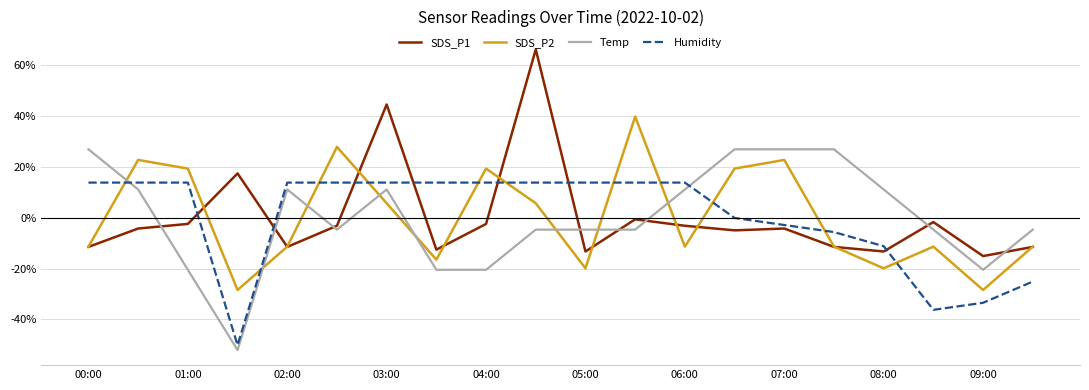

How many intersections are there between SDS_P1 and Humidity?

7